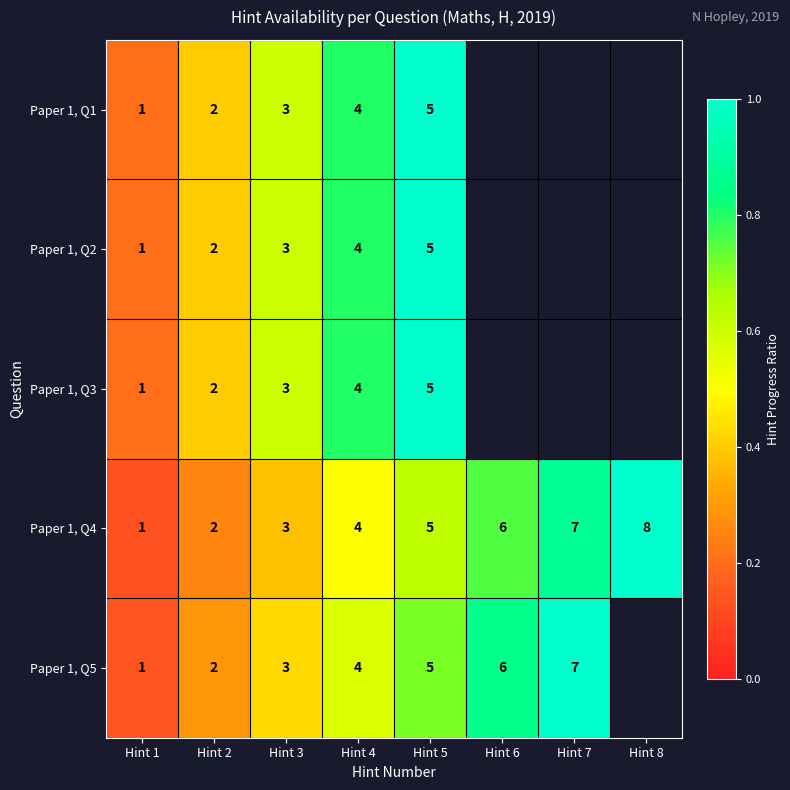

Count the number of categories in the chart.

8